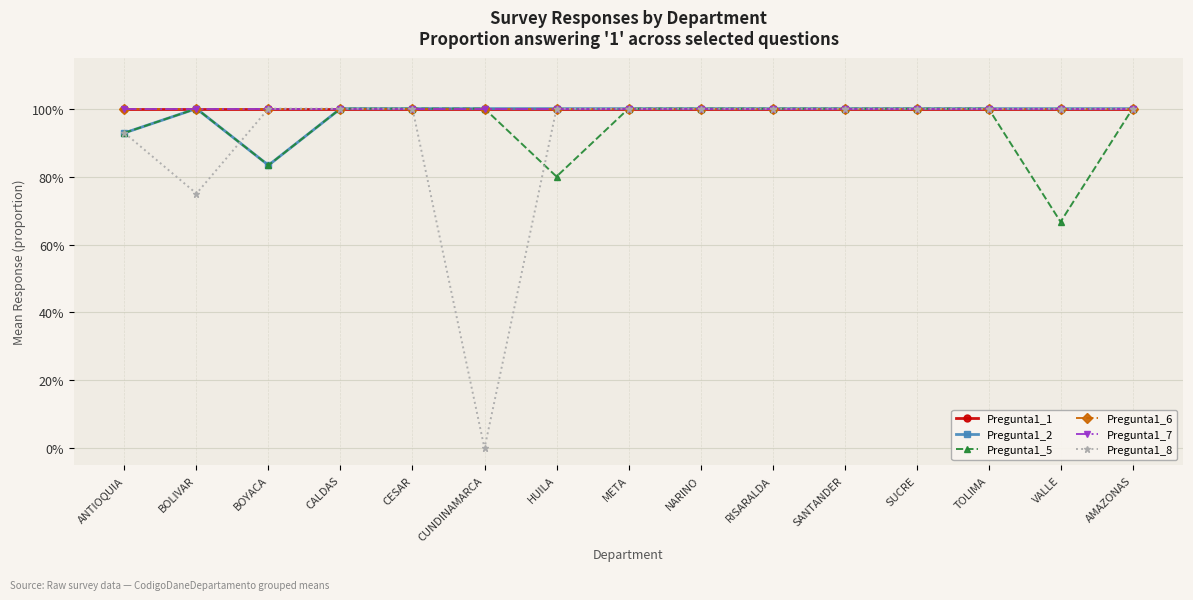

Does the chart have visible grid lines?

Yes